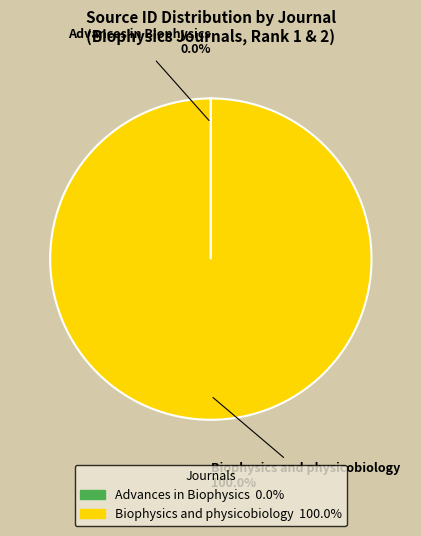

Which slice represents more than half of the pie?

Biophysics and physicobiology